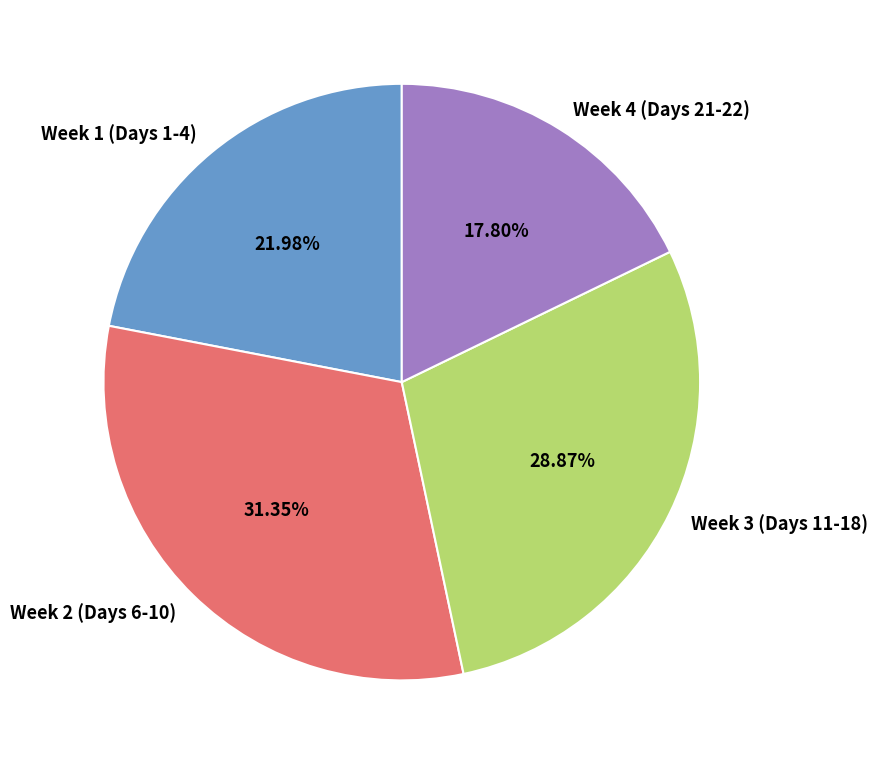

Is Week 2 (Days 6-10) the majority of the pie?

No